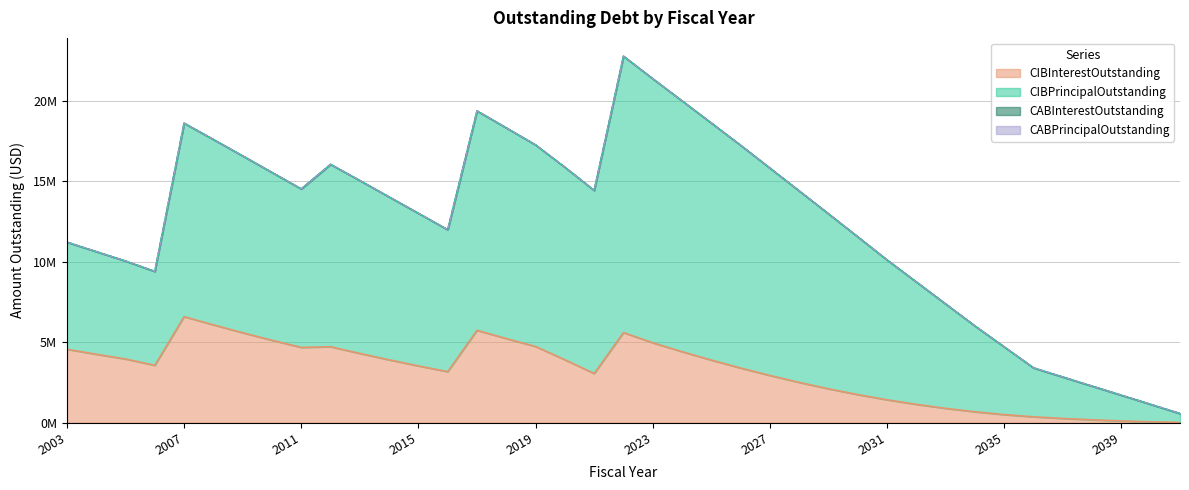

What is the difference between the maximum and minimum values in the CIBInterestOutstanding series?

6574745.8